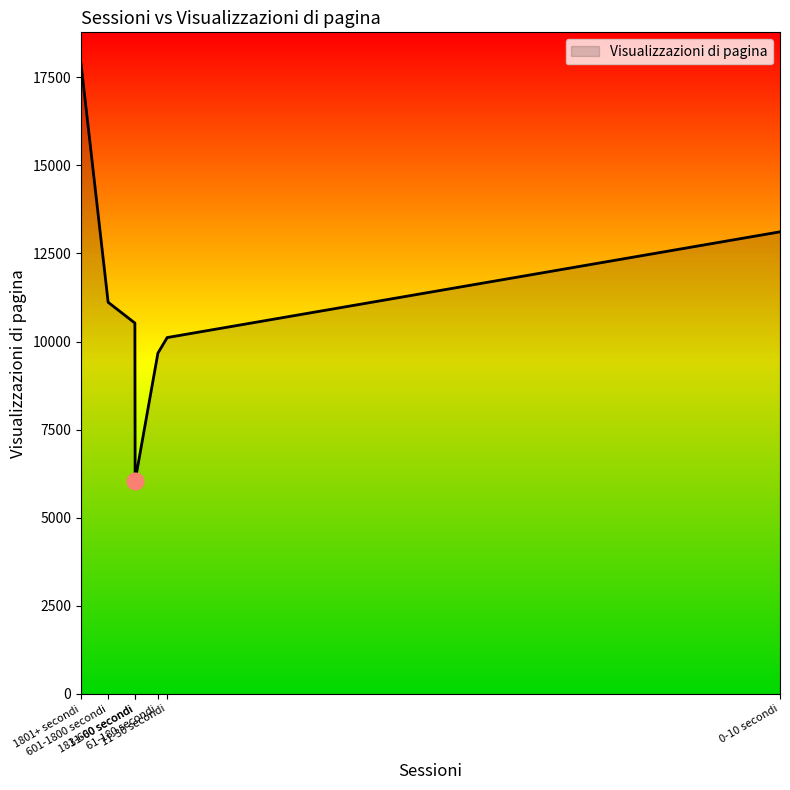

The chart shows a value of 10525 at 181-600 secondi. True or false?

True